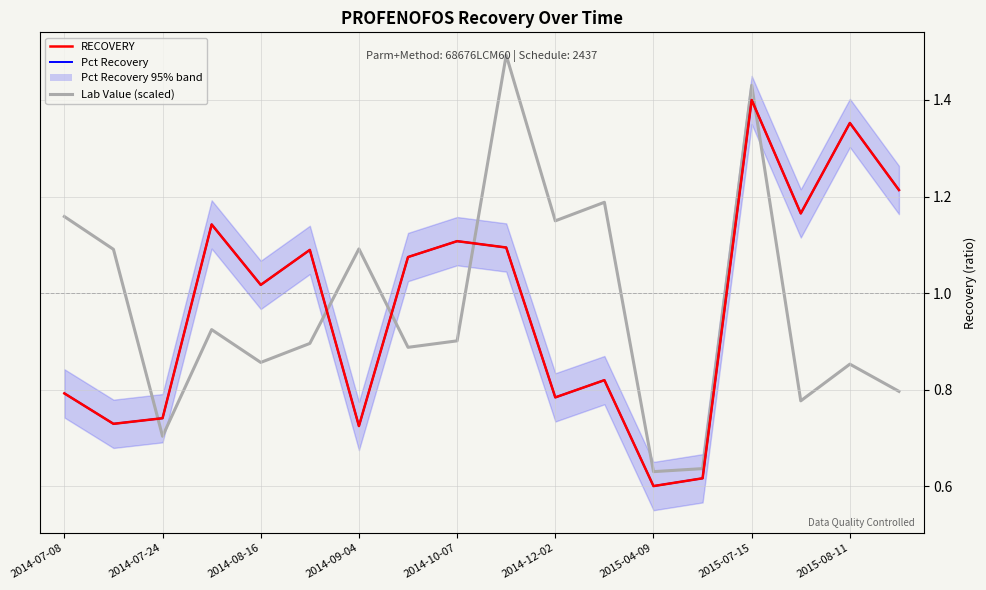

Which series has the largest total across all categories?

Pct Recovery